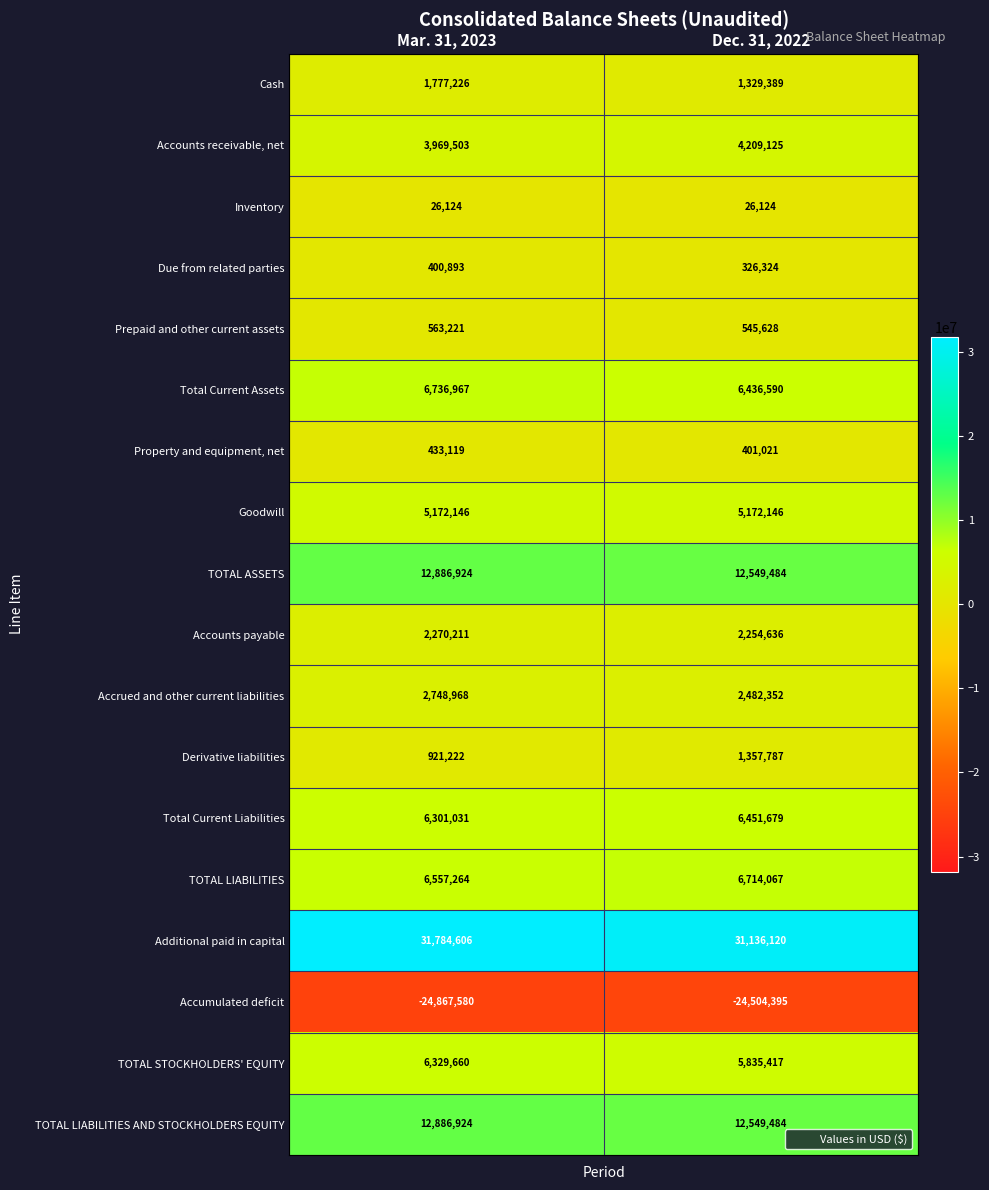

What is the difference between the maximum and minimum values in the Due from related parties series?

74569